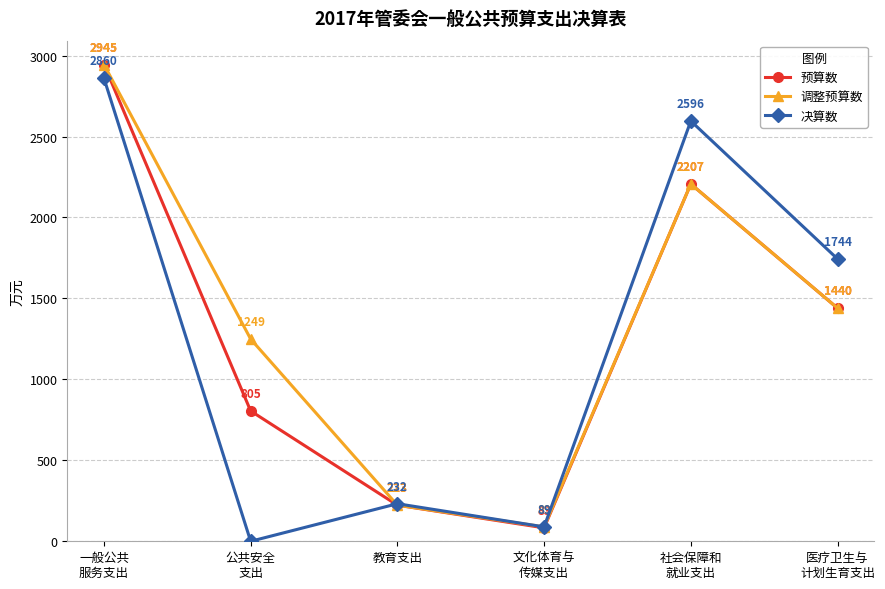

What is the lowest value of the 调整预算数 series?

89